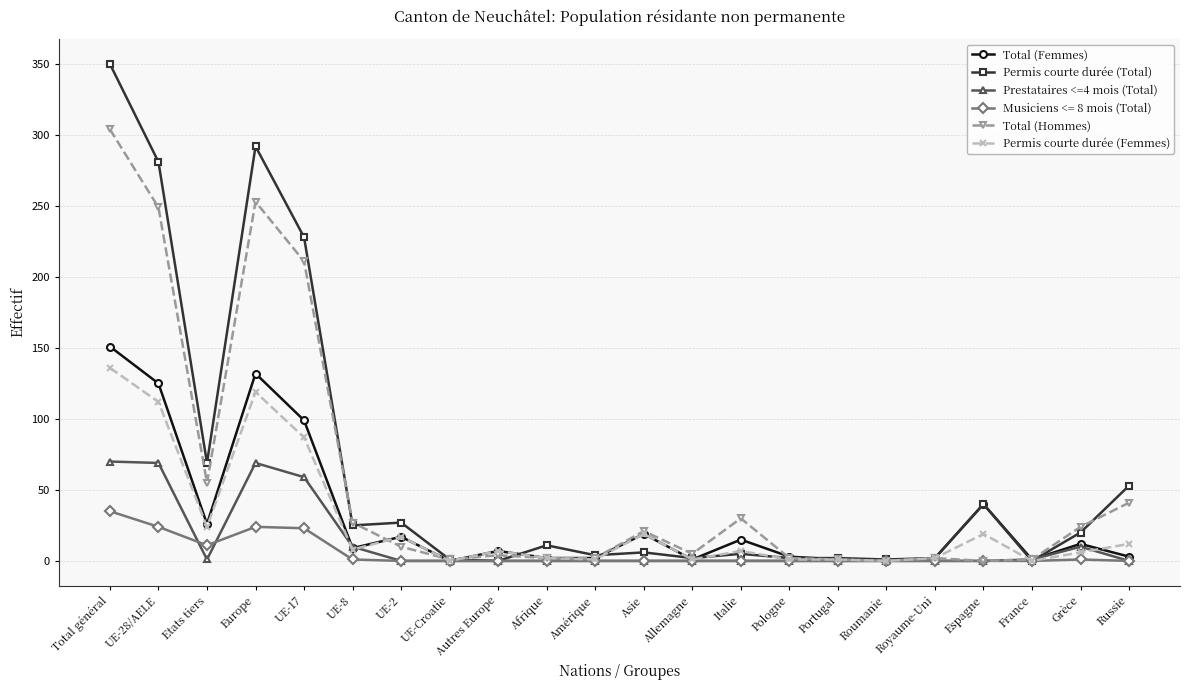

The Permis courte durée (Femmes) series shows 188 at Total général. True or false?

False